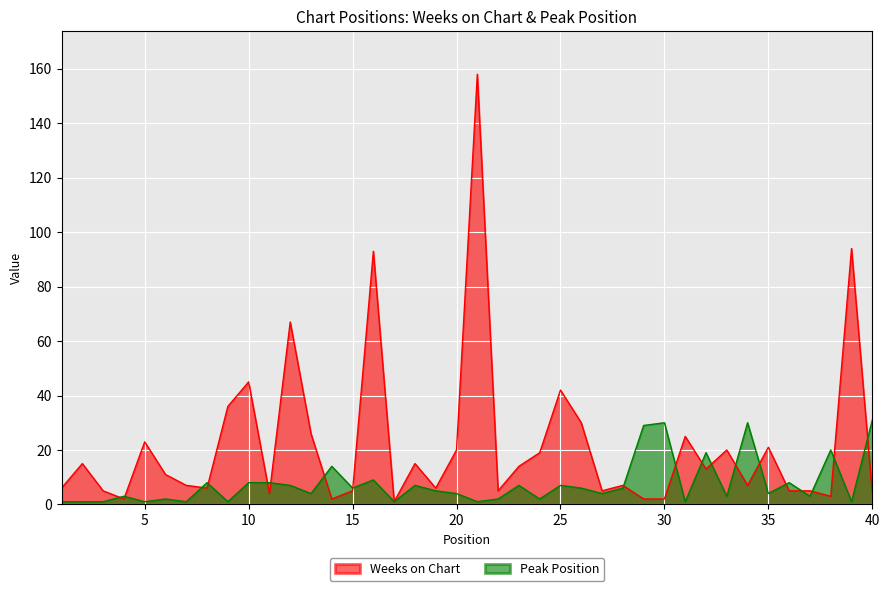

The Peak Position series shows 4 at 4. True or false?

False